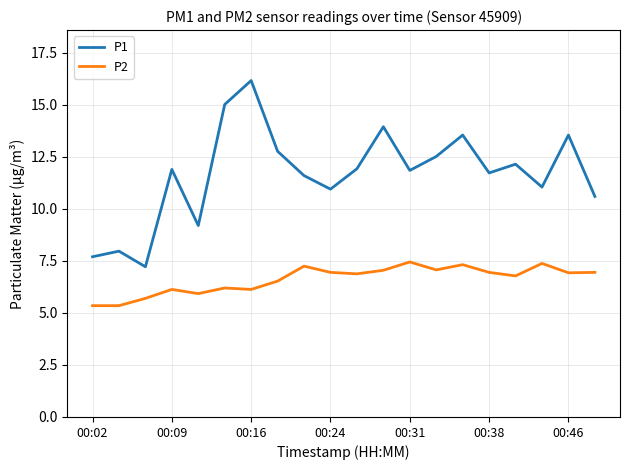

Which series has the widest spread of values?

P1